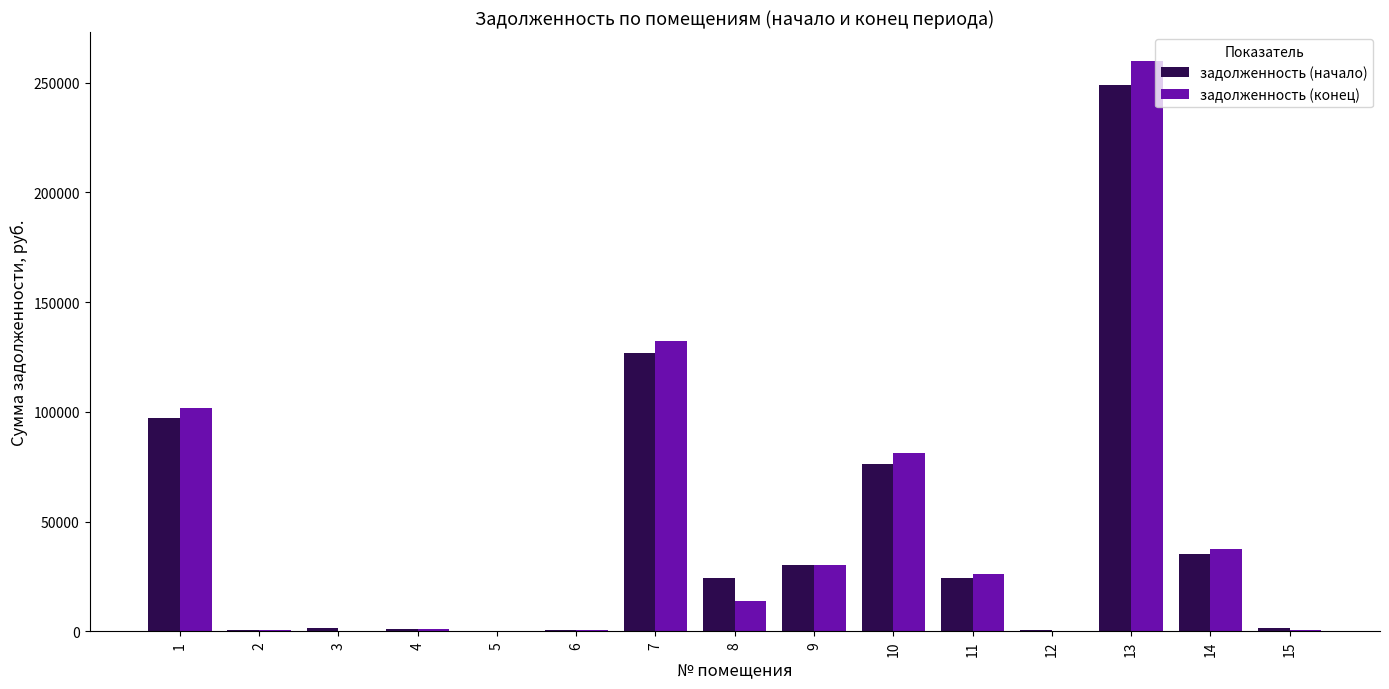

The value of задолженность (конец) at 14 is 37323.4. True or false?

True